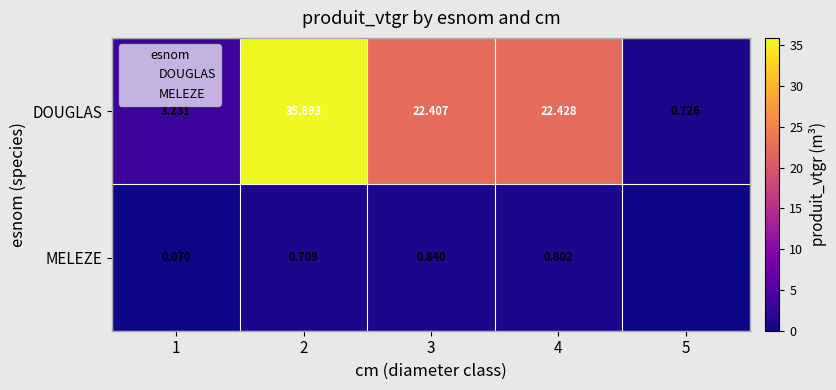

Between 2 and 4, which series saw the biggest shift?

DOUGLAS